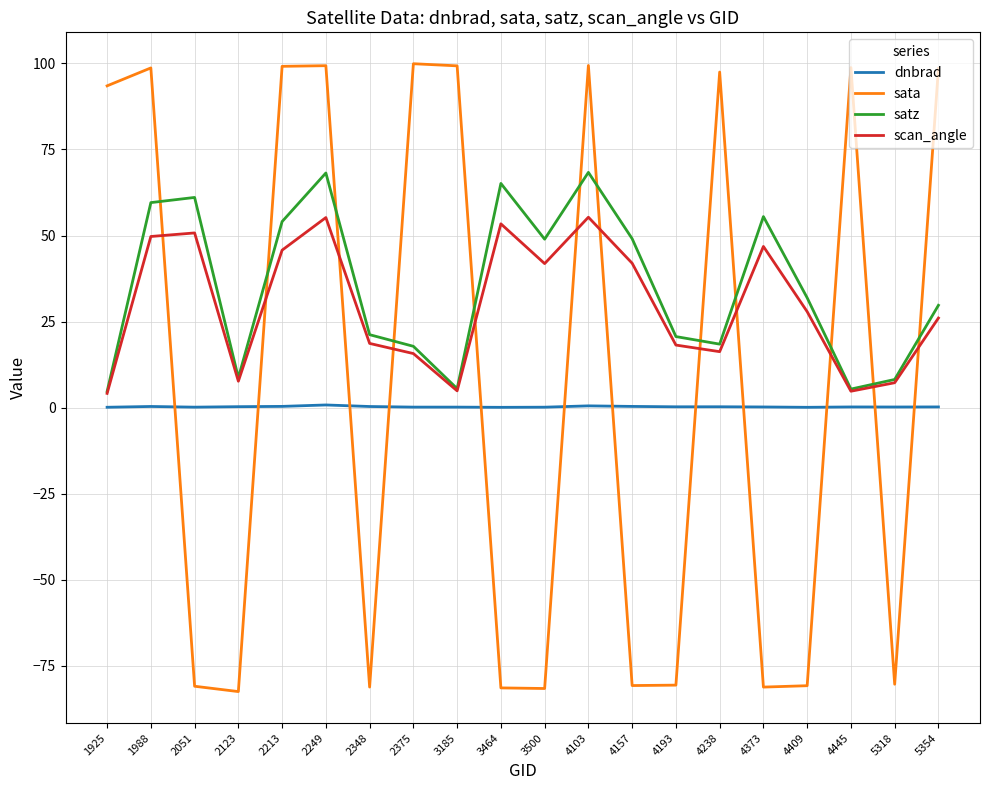

At which label does sata first exceed 93?

1925